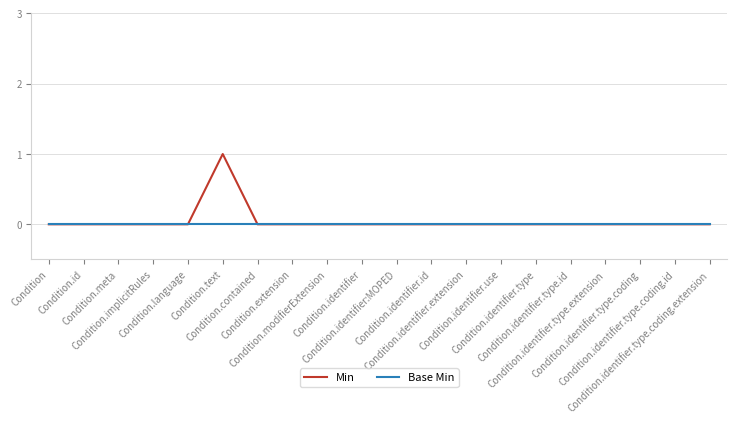

Which series has the largest total across all categories?

Min